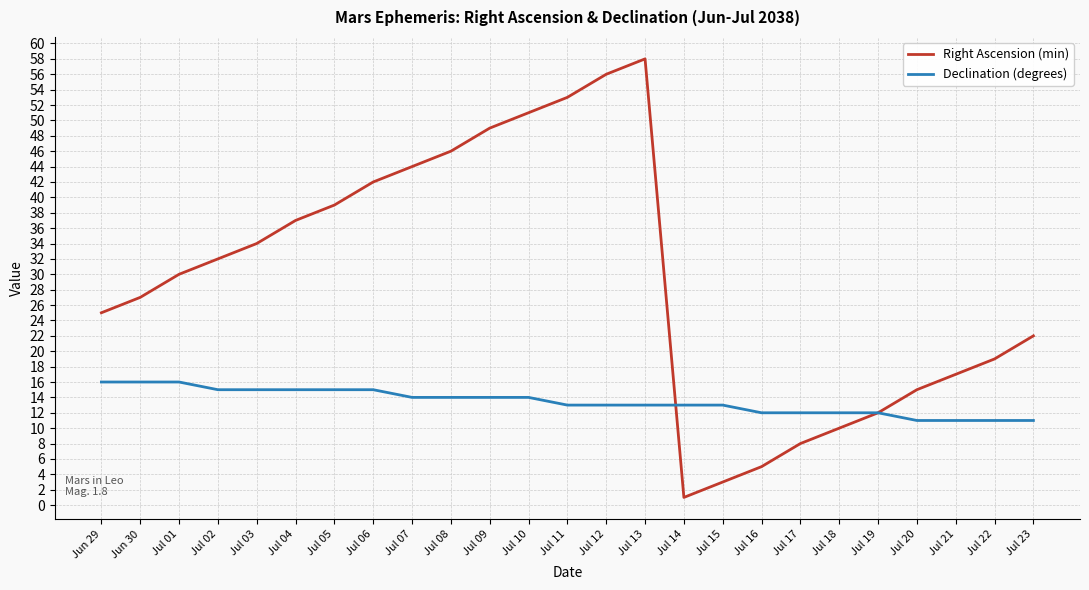

How many lines are shown in the chart?

2